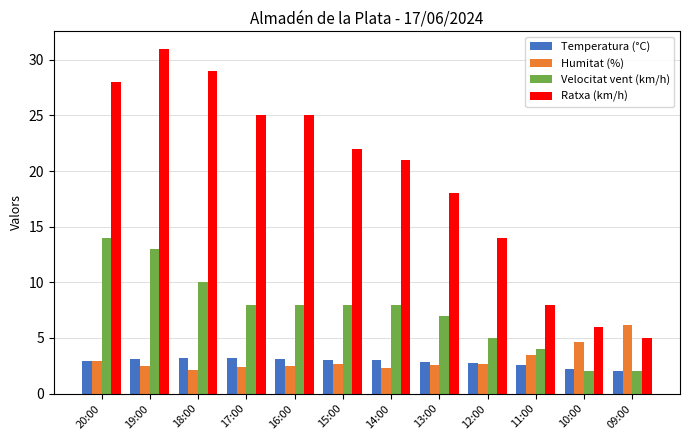

Rank the series by their maximum value, from highest to lowest.

Ratxa (km/h), Velocitat vent (km/h), Humitat (%), Temperatura (°C)